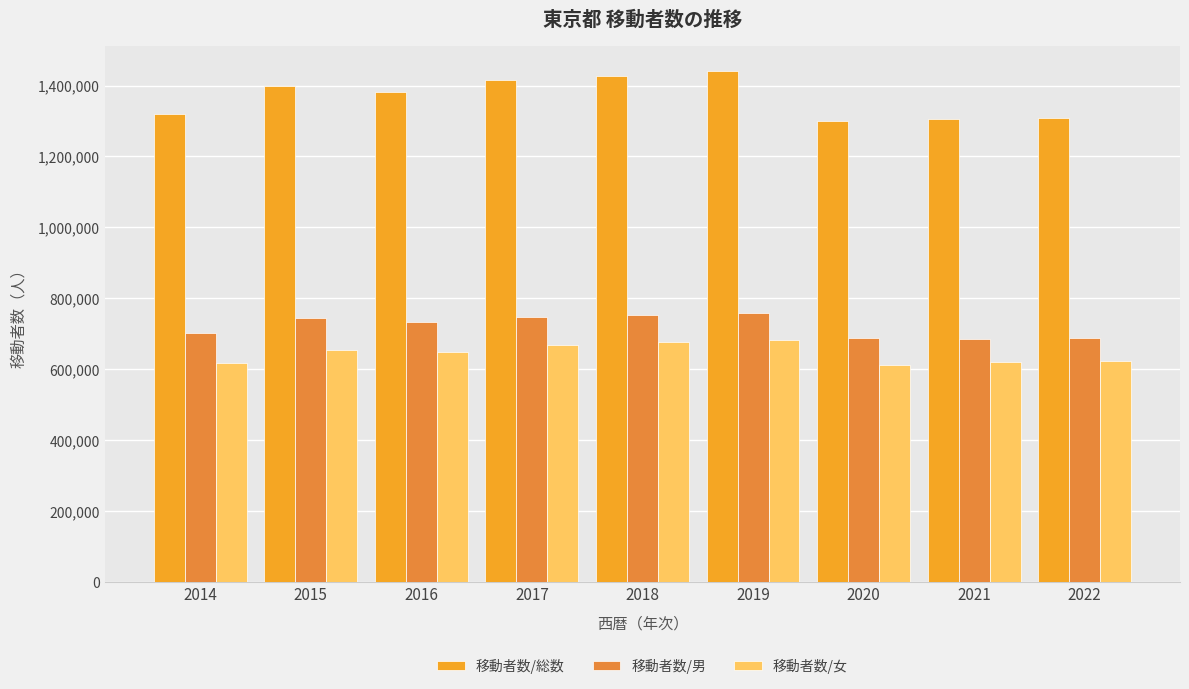

What is the average value of the 移動者数/男 series?

721719